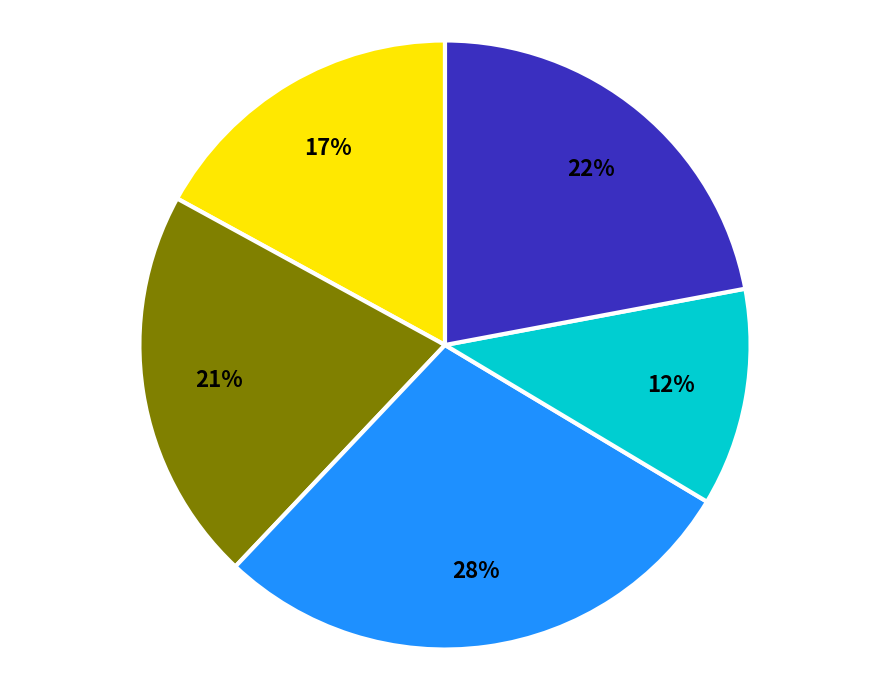

Does any single category account for the majority?

No